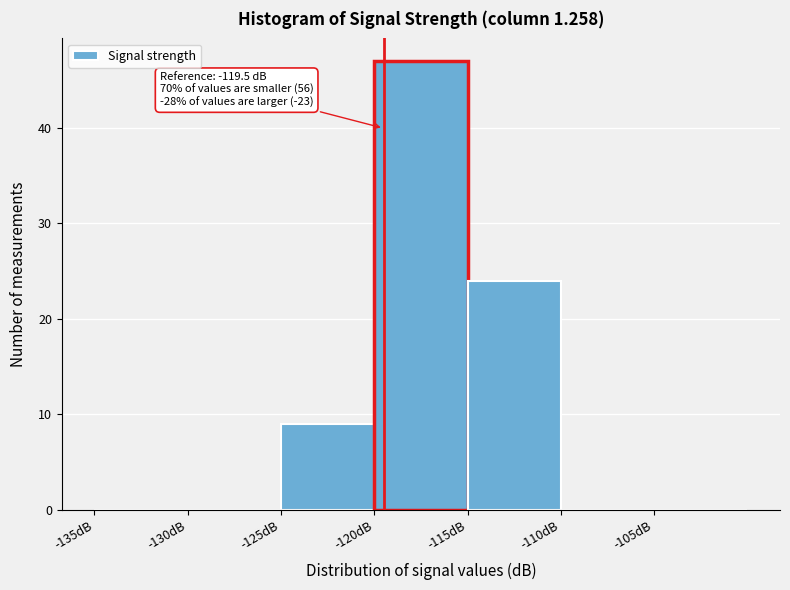

Which range on the x-axis has the tallest bar?

-120 to -115